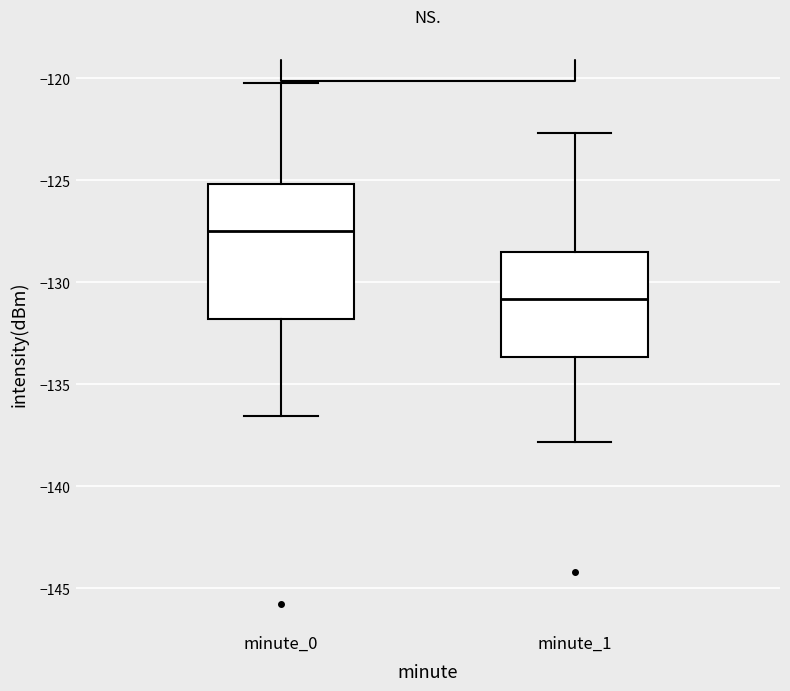

Which box has the lowest median line?

minute_1